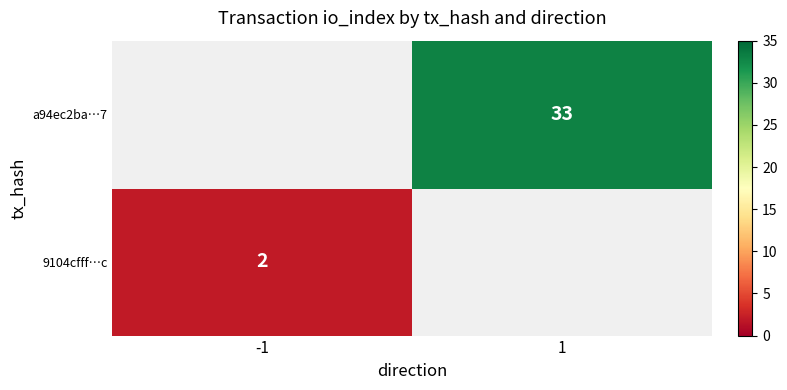

Is it true that 9104cfff…c equals 2 at -1?

True